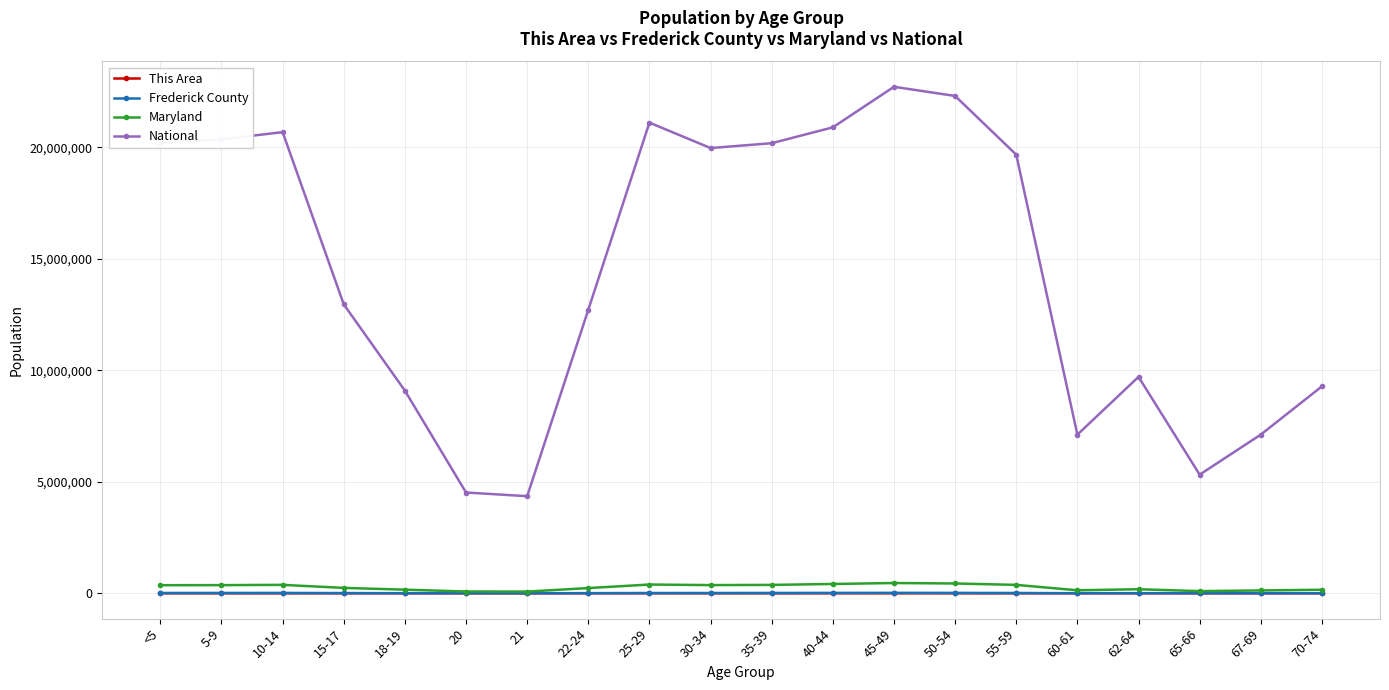

What position from the left is 30-34?

10